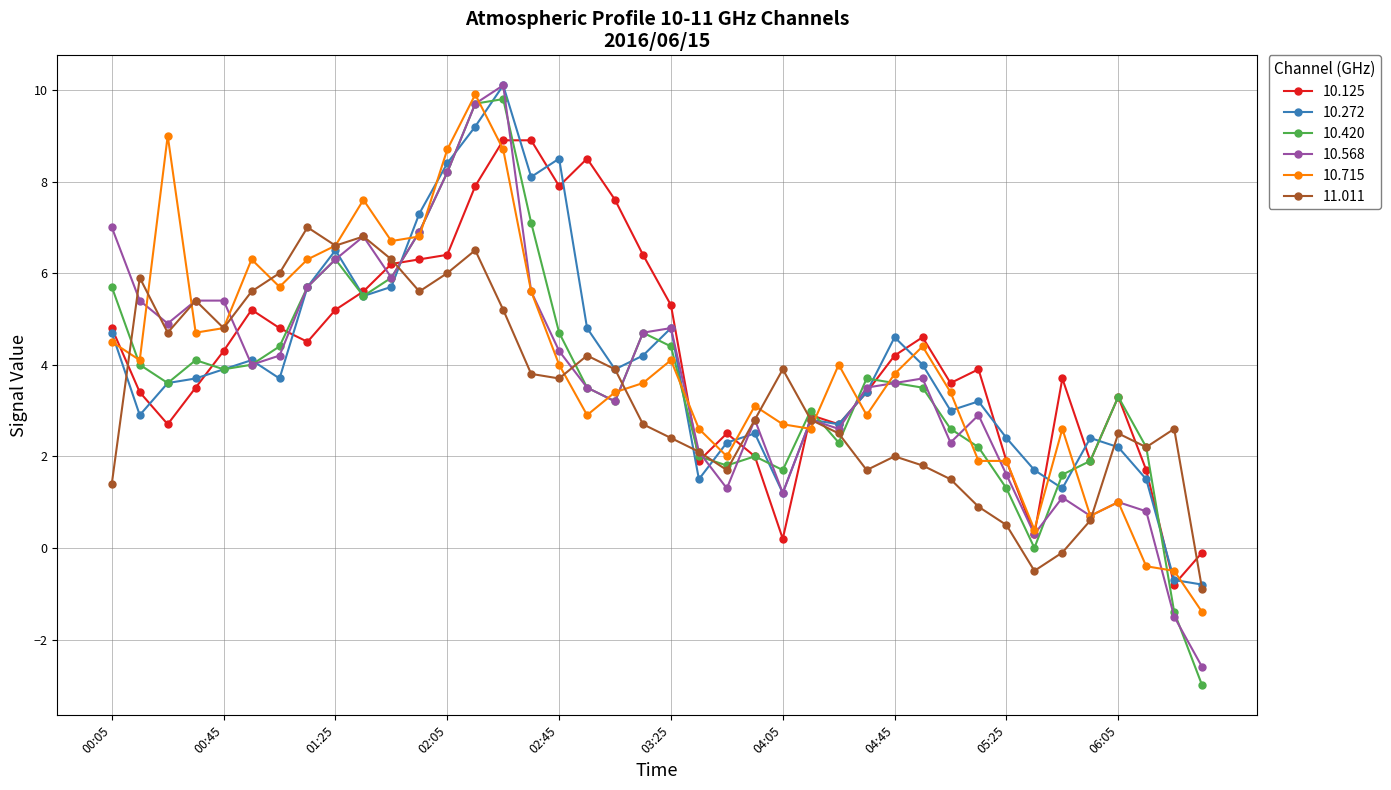

What is the minimum value for 10.272?

-0.8